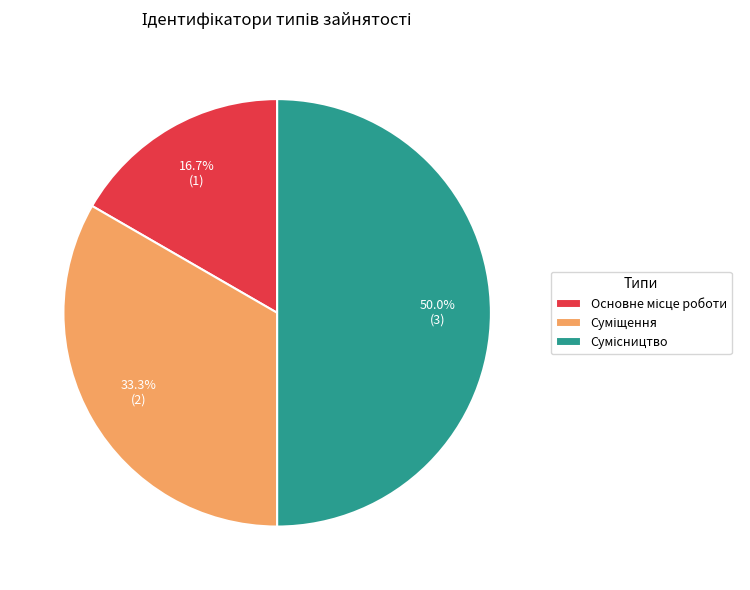

What is the change in value from Основне місце роботи to Сумісництво?

+2